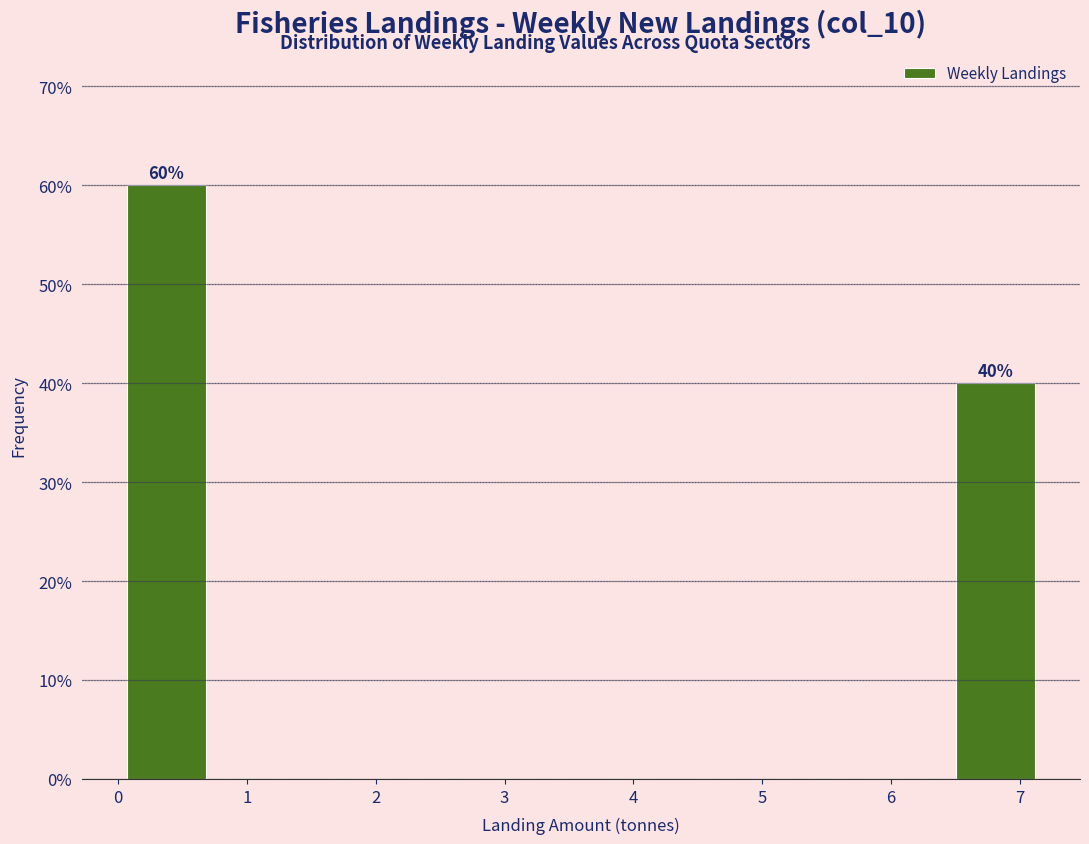

Over which range of the x-axis is the bar tallest?

0.0 to 0.7